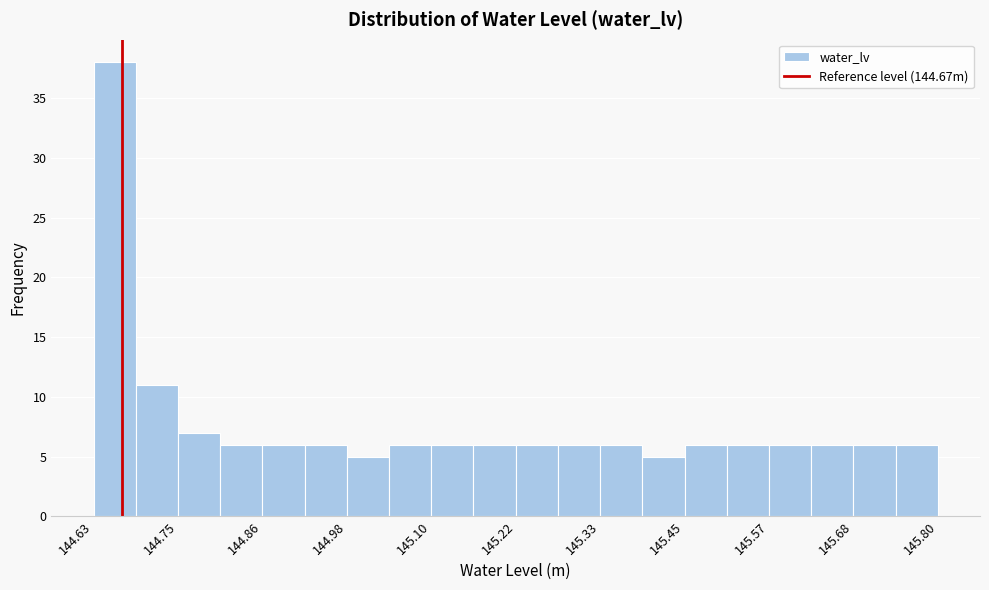

Read against the x-axis, roughly where is the centre of the tallest bar?

144.66